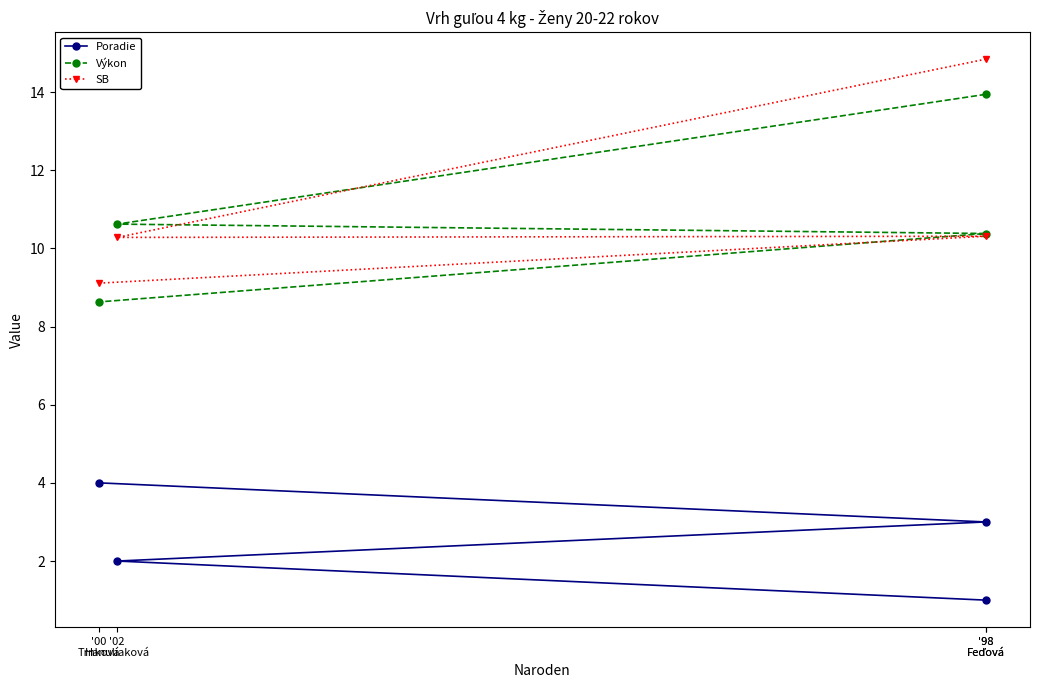

True or false: Poradie has a value of 1.7 at '00
Trnková.

False